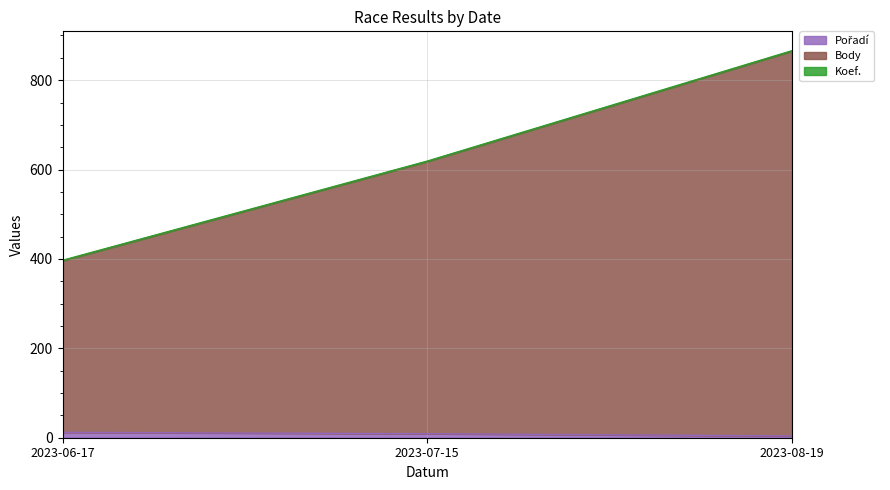

True or false: Body has a value of 396 at 2023-06-17.

True